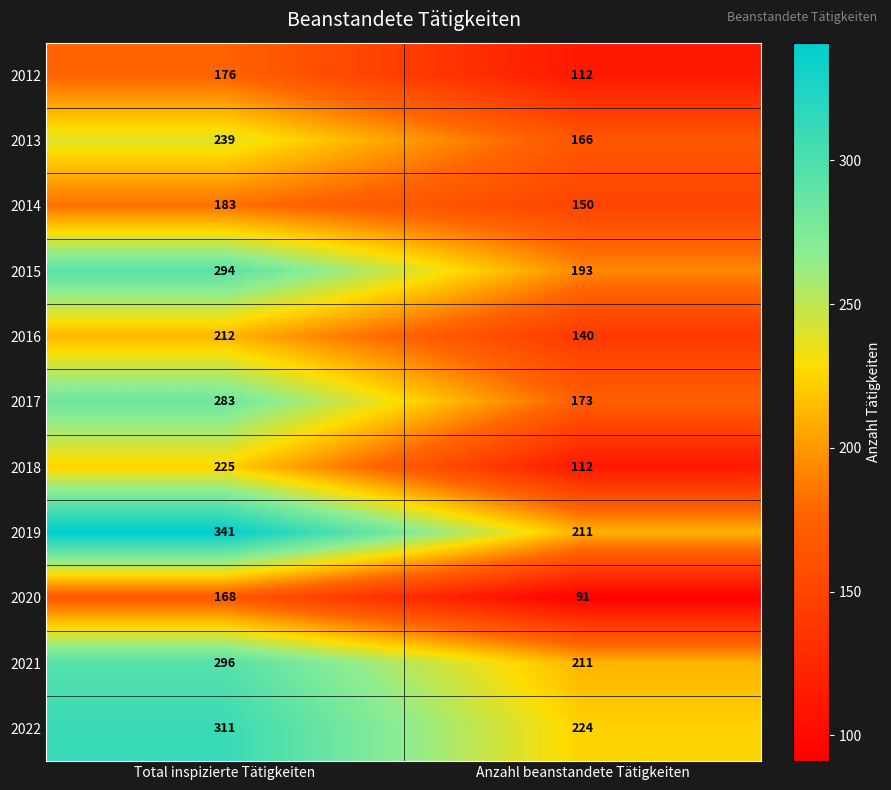

At how many categories does at least one series exceed 307?

1